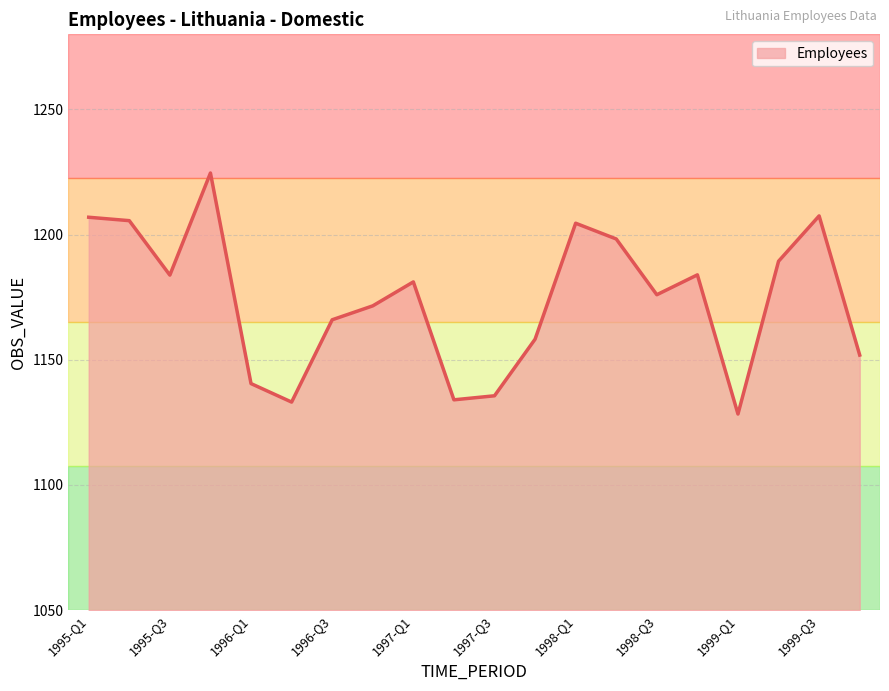

What is the average value?

1174.0